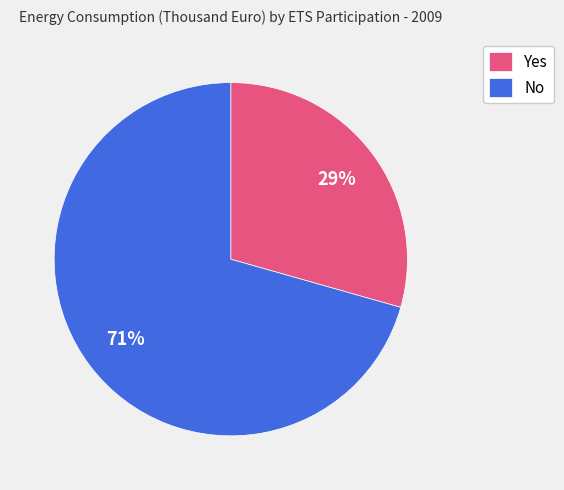

How many segments does this pie chart have?

2